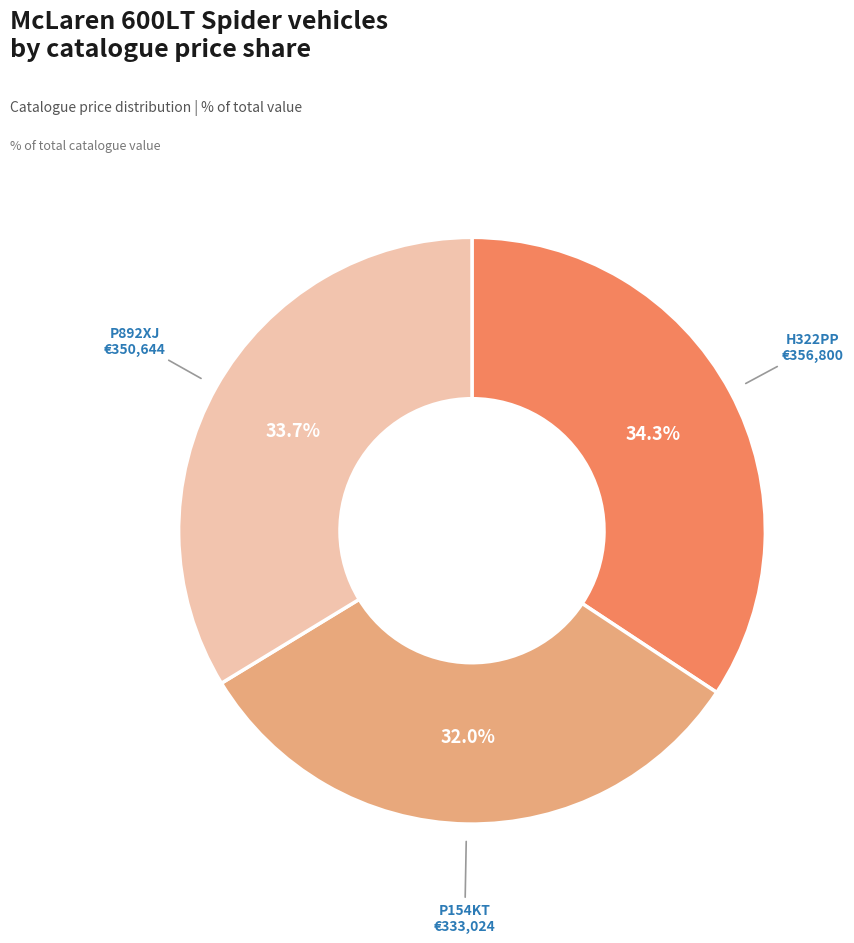

Is there a majority slice in this chart?

No